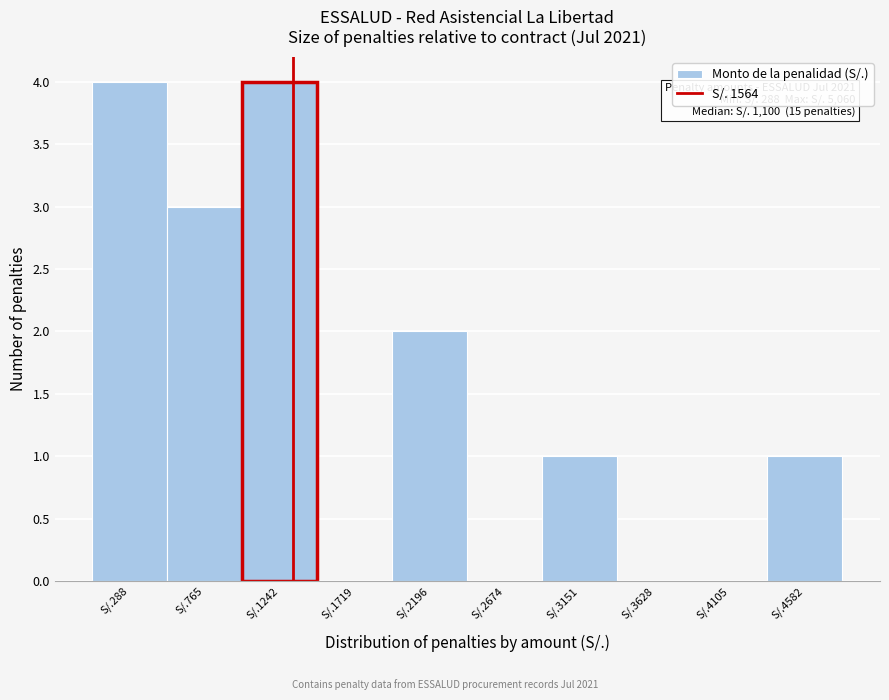

Reading right to left, transcribe all the data shown in this chart.

S/.4582=1	S/.4105=0	S/.3628=0	S/.3151=1	S/.2674=0	S/.2196=2	S/.1719=0	S/.1242=4	S/.765=3	S/.288=4